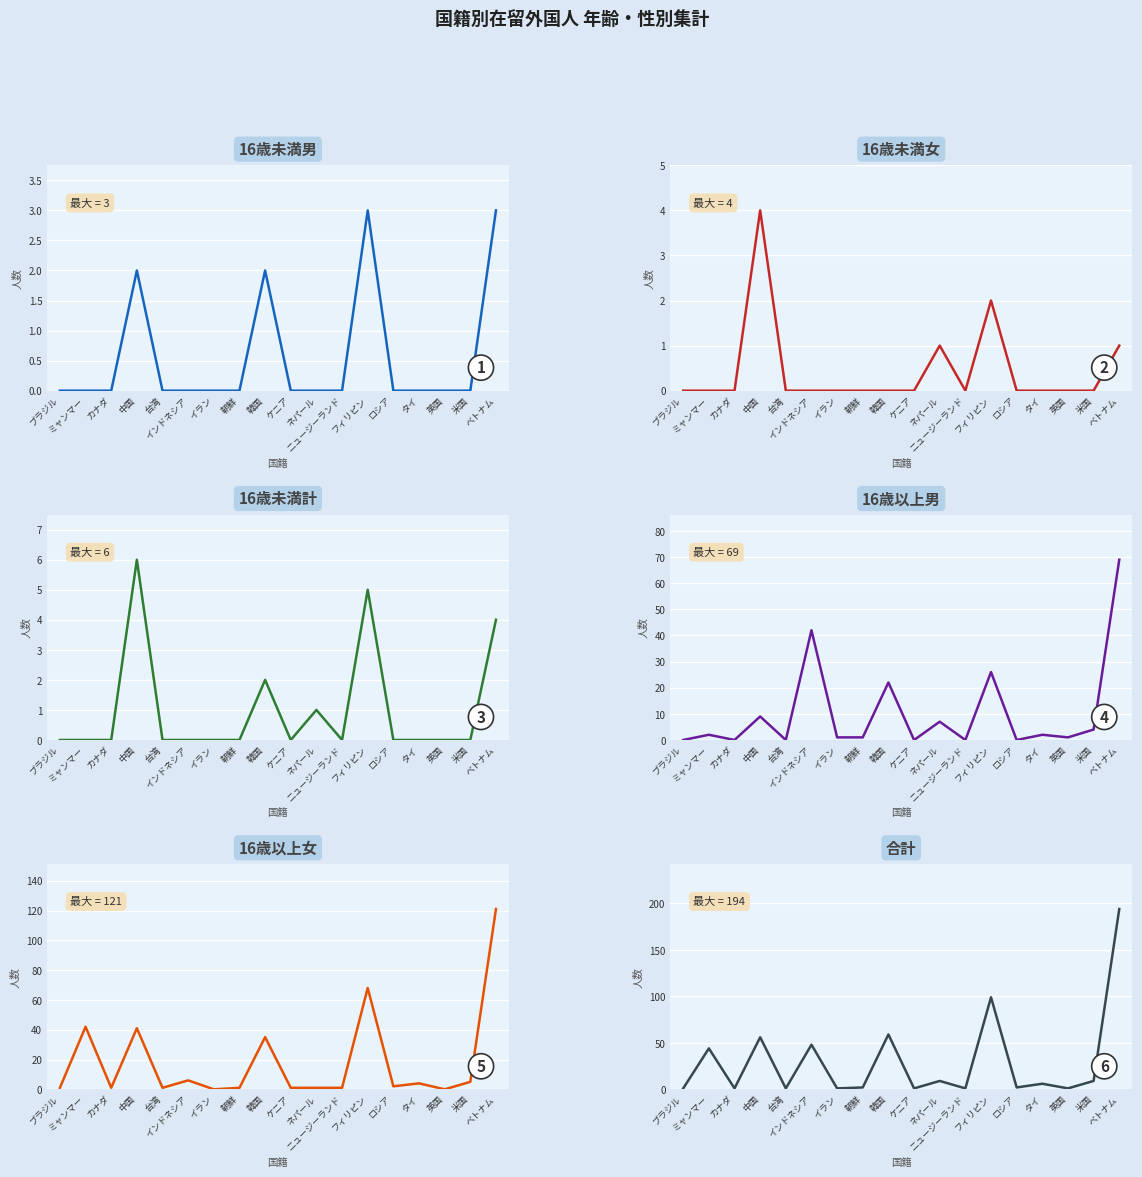

The value of 16歳未満計 at ブラジル is 0. True or false?

True